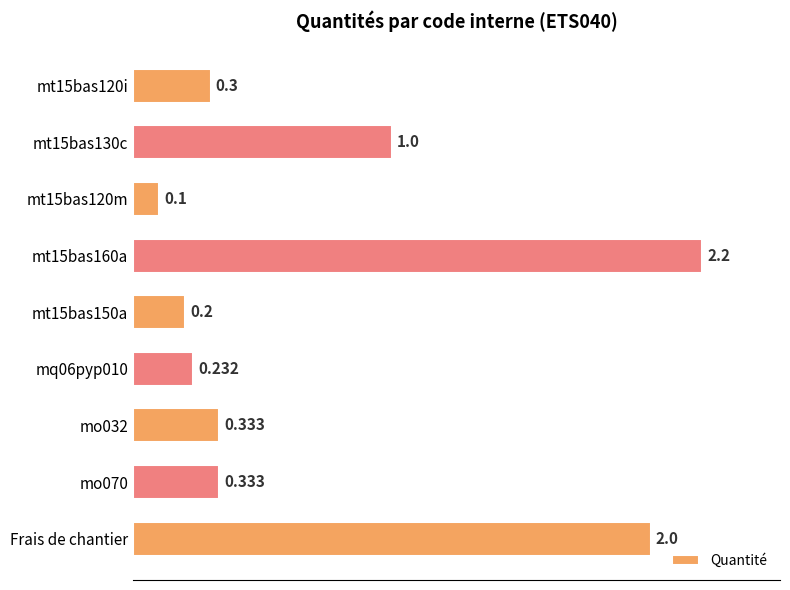

What is the label of the 1st bar from the bottom?

Frais de chantier